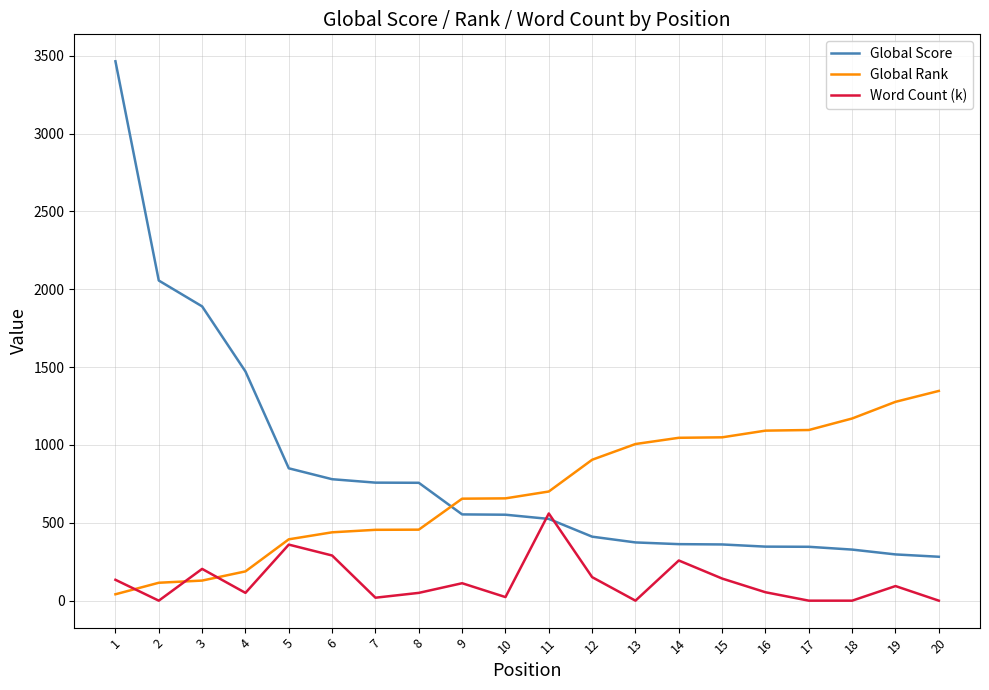

Does the chart display data point markers on the line(s)?

No